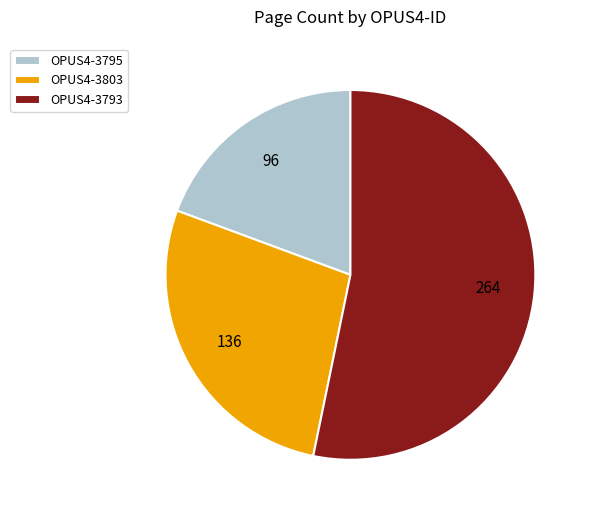

Approximately how many times larger is the value at OPUS4-3795 compared to OPUS4-3803?

0.7